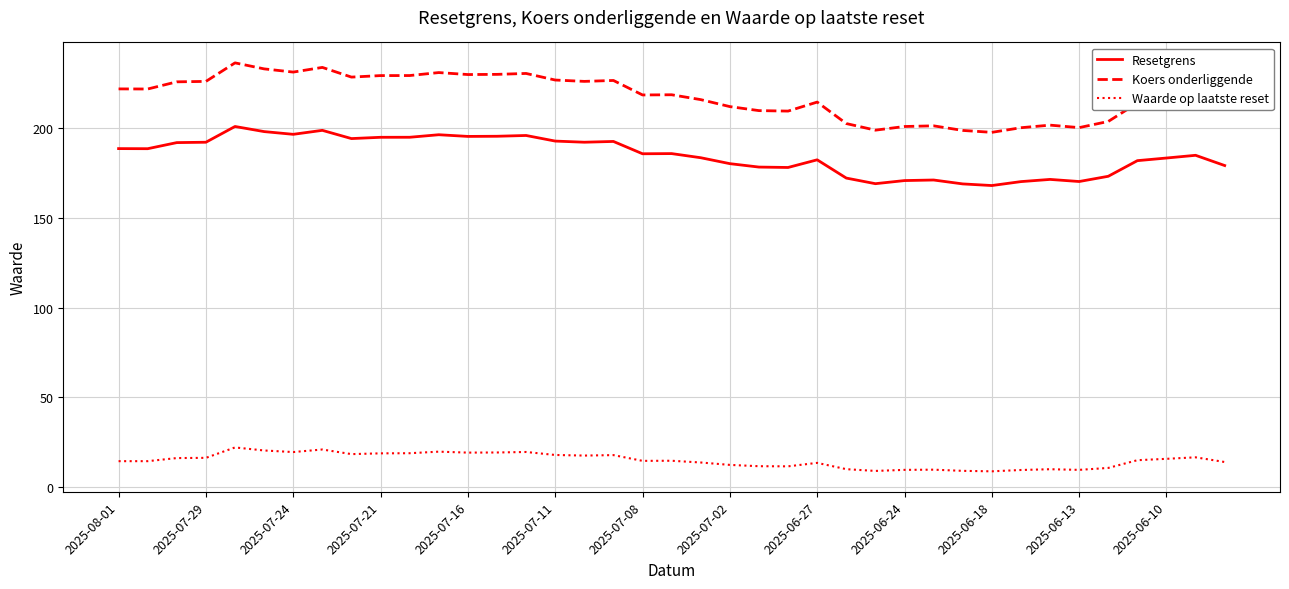

What is the minimum value shown in the chart?

8.7